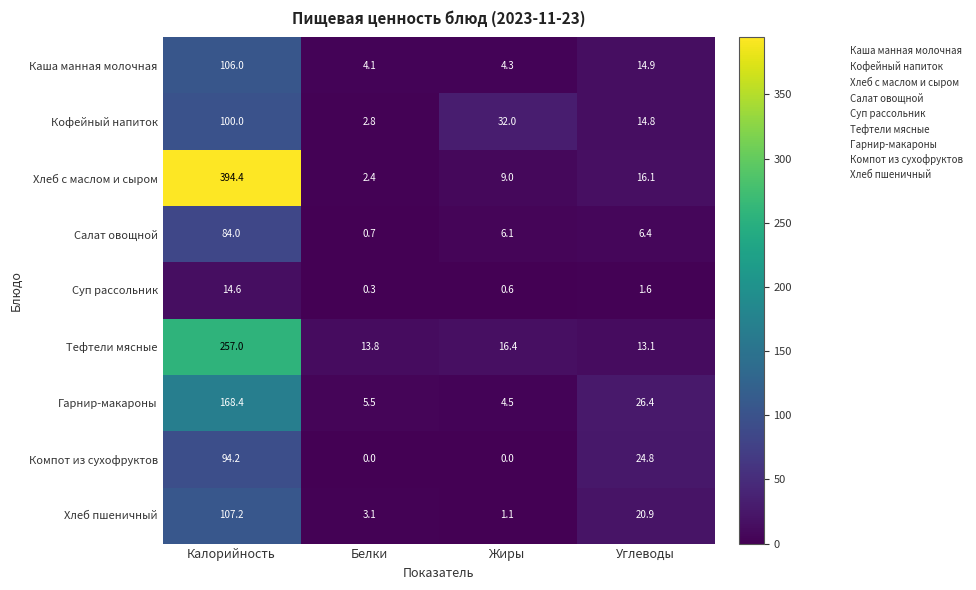

At how many categories does at least one series exceed 137?

1